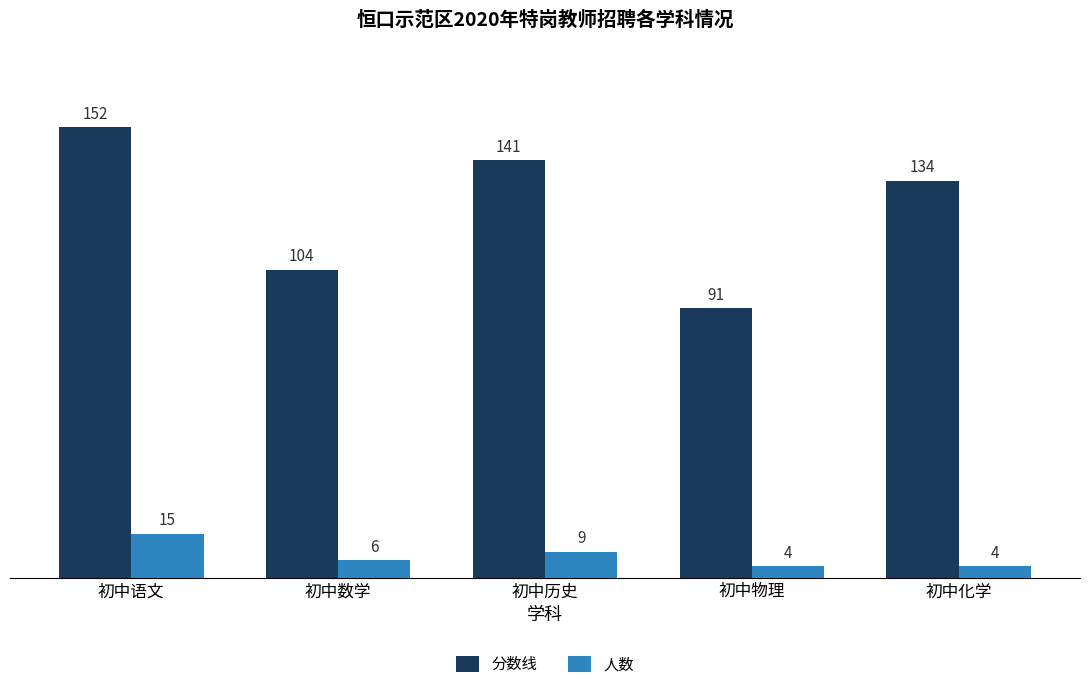

How many groups of bars are there?

5